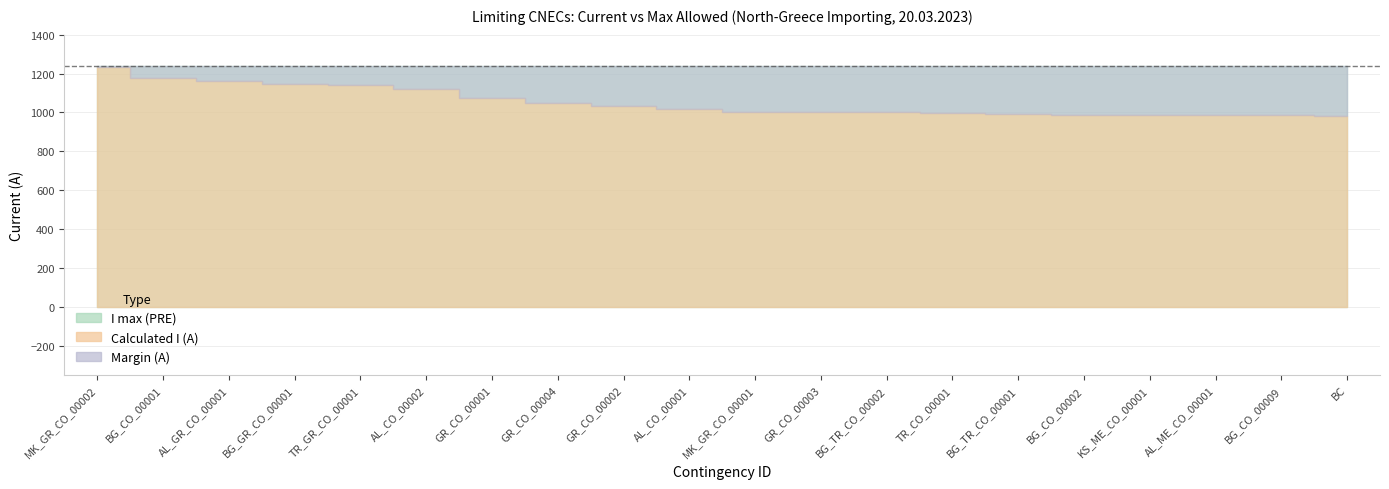

Count the number of data series in this chart.

3